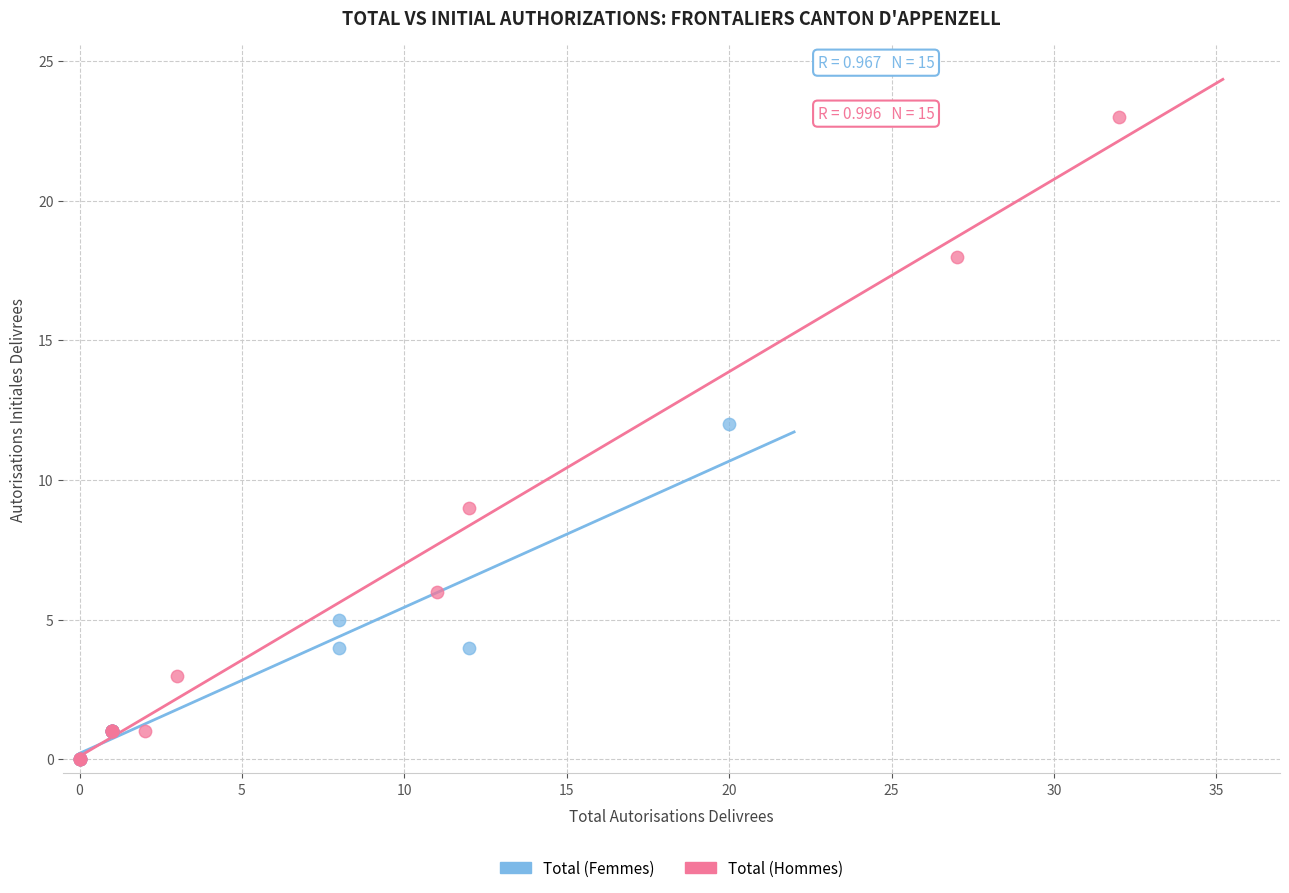

Which series has the largest Y range (max minus min)?

Total (Hommes)